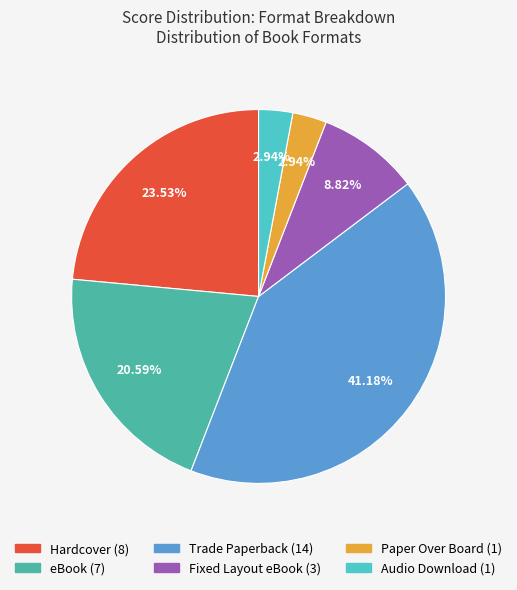

Is it true that Trade Paperback is 47% of the pie?

False